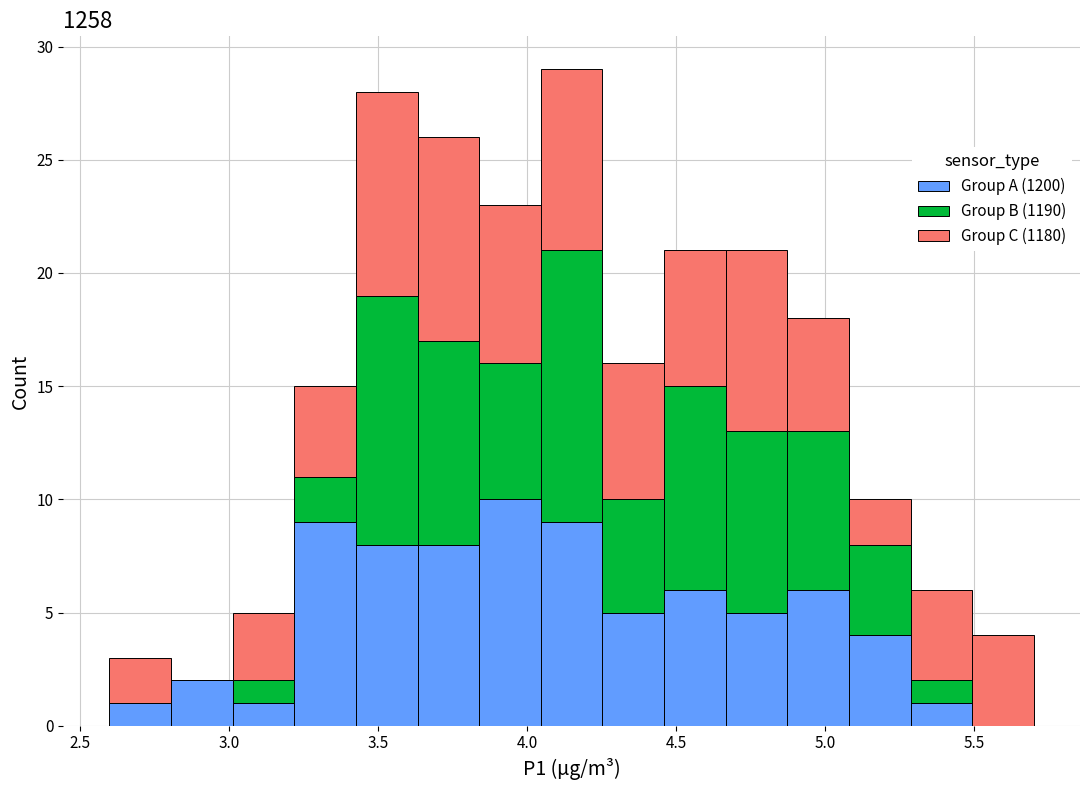

Reading left to right, list every stacked bar in this chart as the range it spans on the x-axis followed by its total height. Neither the bar edges nor the heights are printed on the chart, so give them approximately, as read against the axes.

2.60 to 2.80: 3
2.80 to 3.00: 2
3.00 to 3.20: 5
3.20 to 3.45: 15
3.45 to 3.65: 28
3.65 to 3.85: 26
3.85 to 4.05: 23
4.05 to 4.25: 29
4.25 to 4.45: 16
4.45 to 4.65: 21
4.65 to 4.85: 21
4.85 to 5.10: 18
5.10 to 5.30: 10
5.30 to 5.50: 6
5.50 to 5.70: 4